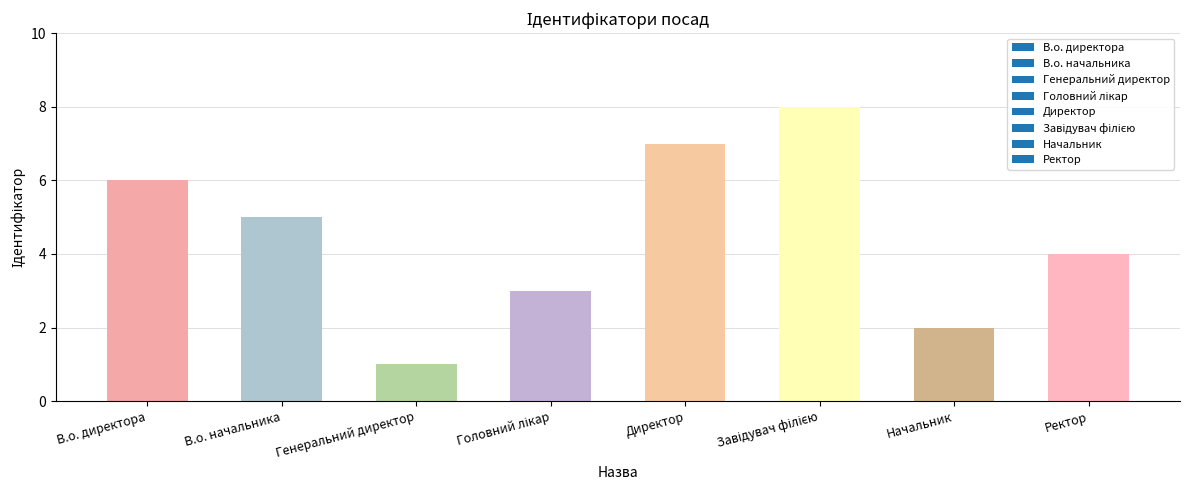

Which category has the lowest value across all series?

Генеральний директор